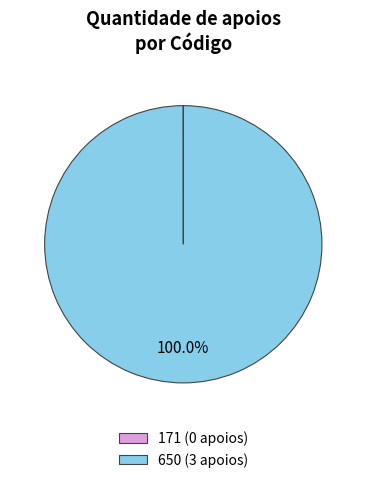

What is the largest slice in the pie chart?

650